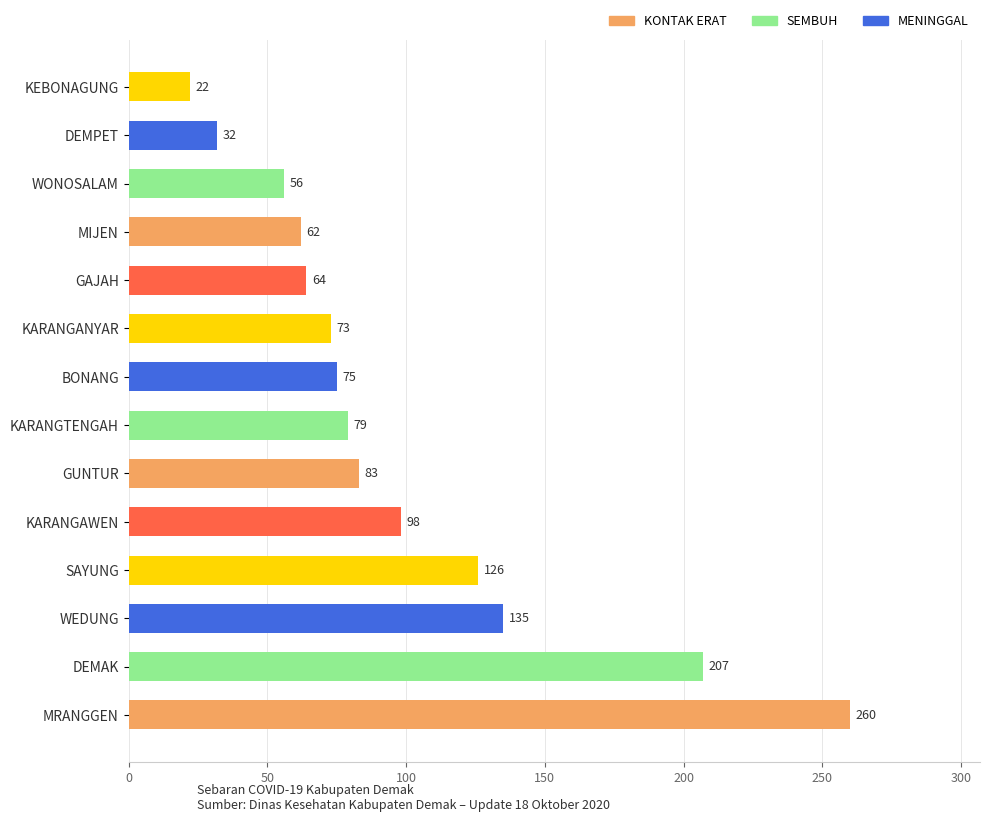

Reading top to bottom, extract all data points from this chart.

22	32	56	62	64	73	75	79	83	98	126	135	207	260